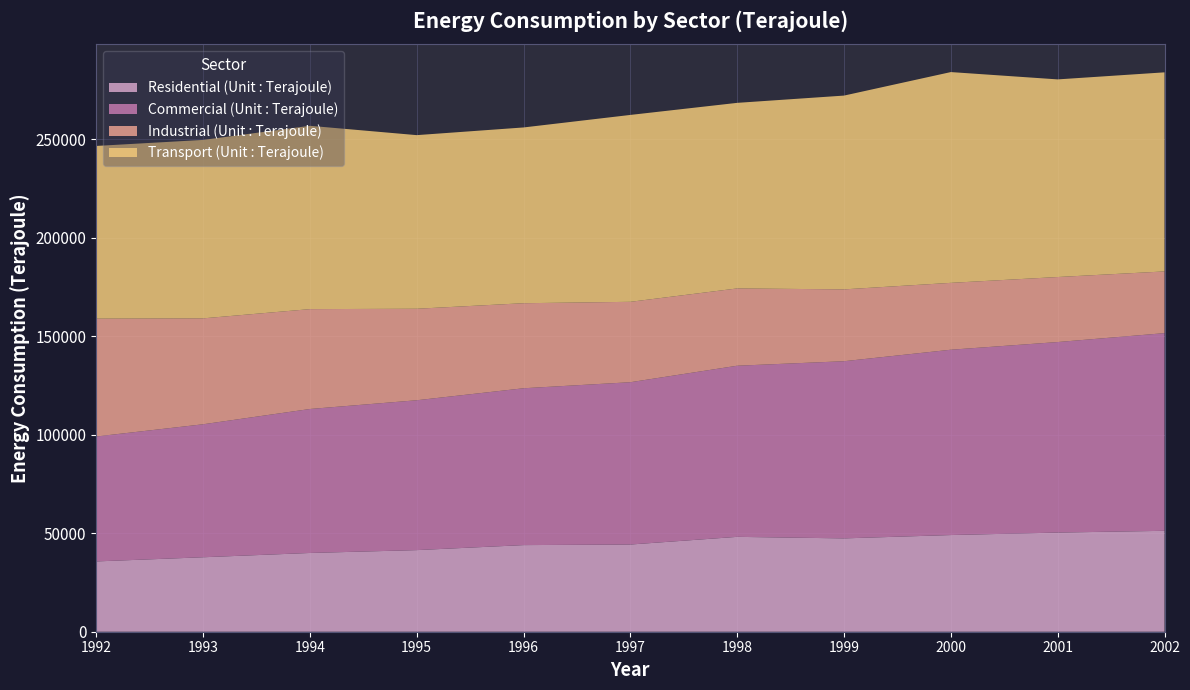

Reading left to right, what are all the values shown in this chart?

Residential (Unit : Terajoule): 1992=35677	1993=37794	1994=39971	1995=41419	1996=43964	1997=44255	1998=48151	1999=47373	2000=49066	2001=50323	2002=51218
Commercial (Unit : Terajoule): 1992=63416	1993=67497	1994=73075	1995=76063	1996=79608	1997=82385	1998=86860	1999=89926	2000=94067	2001=96706	2002=100334
Industrial (Unit : Terajoule): 1992=59812	1993=53761	1994=50691	1995=46442	1996=43165	1997=40808	1998=39231	1999=36461	2000=33941	2001=33002	2002=31322
Transport (Unit : Terajoule): 1992=87657	1993=90564	1994=93047	1995=88124	1996=89212	1997=94858	1998=94191	1999=98362	2000=106984	2001=100310	2002=101048